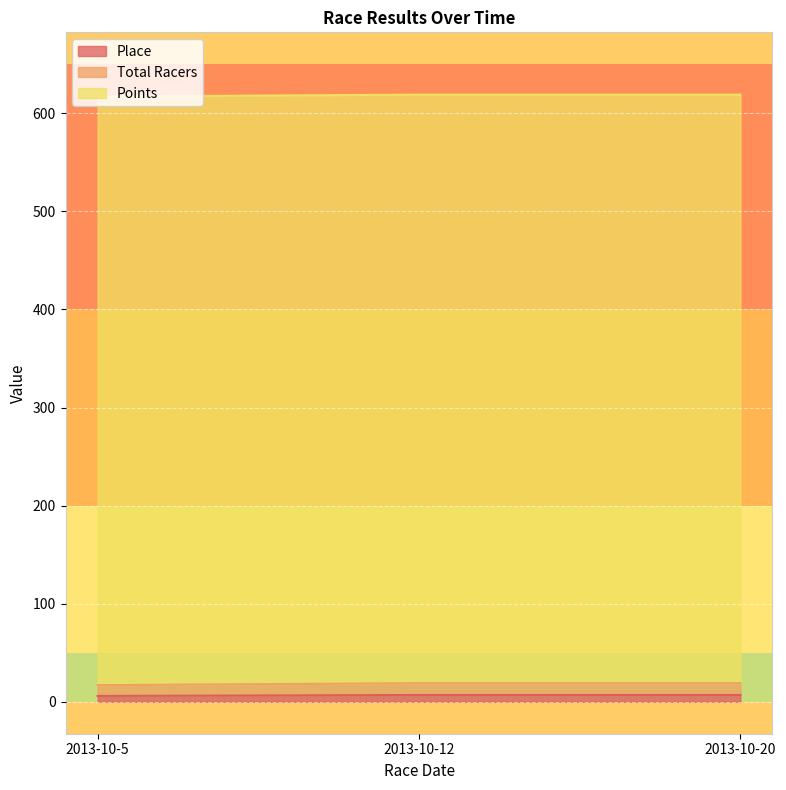

Which category has the lowest value in the Place series?

2013-10-5